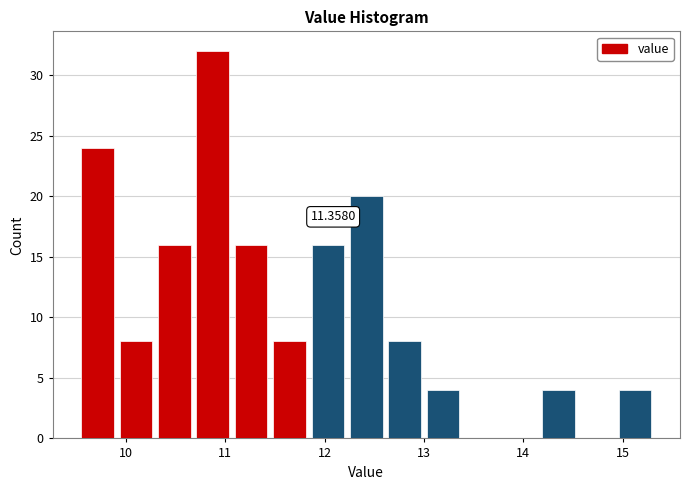

Read against the x-axis, roughly where is the centre of the tallest bar?

10.9